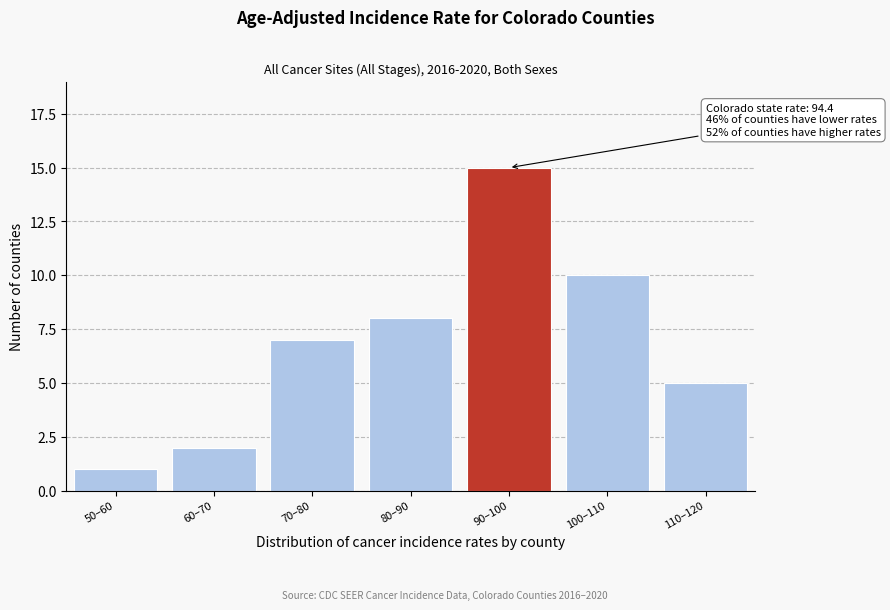

Reading right to left, list all the values displayed in this chart.

110–120=5	100–110=10	90–100=15	80–90=8	70–80=7	60–70=2	50–60=1